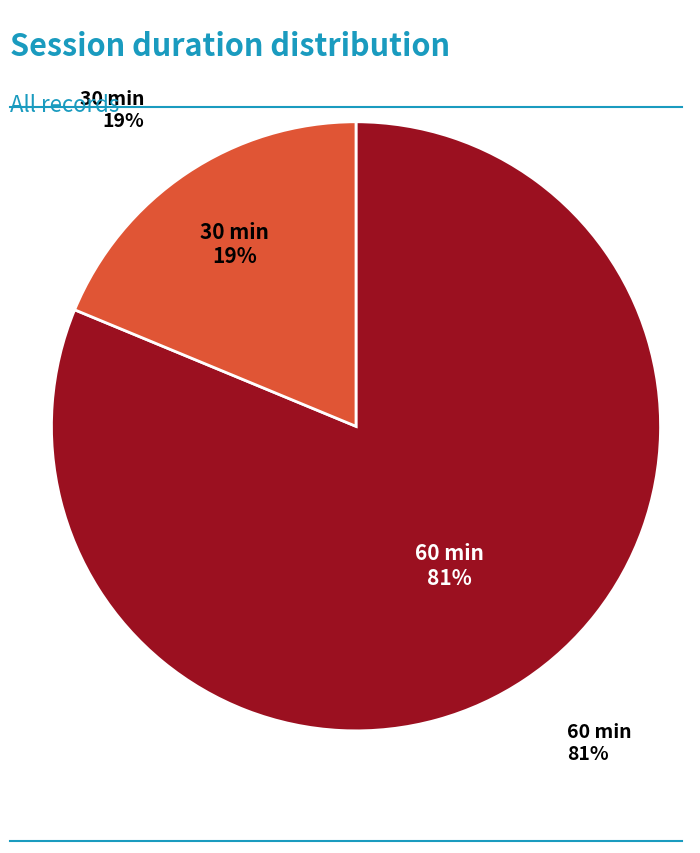

Is it true that 60 is 19% of the pie?

False